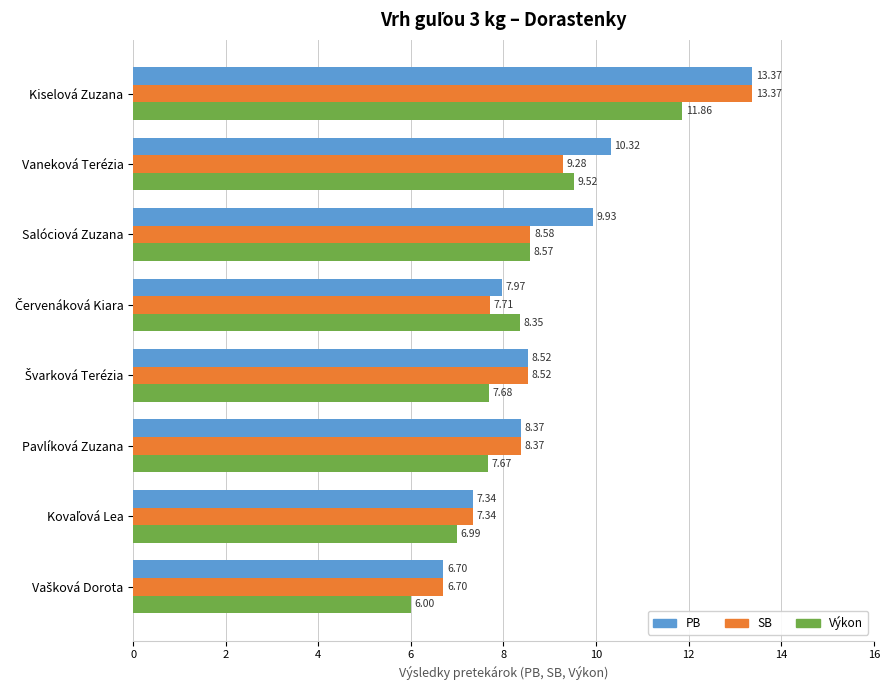

At which label is PB closest to 10?

Salóciová Zuzana